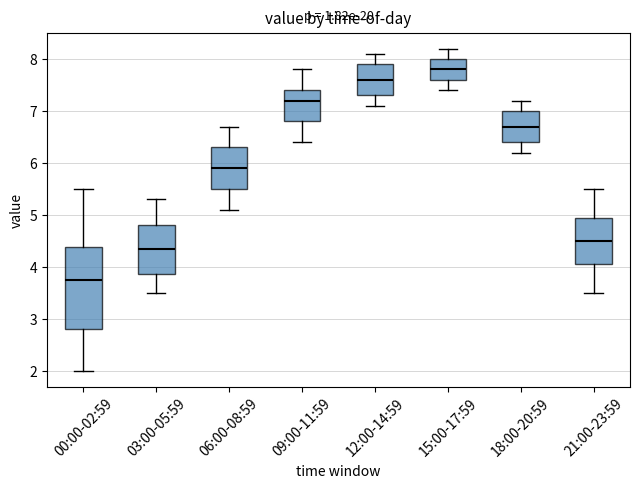

Reading left to right, read every box against the y-axis: the position of its median line, the range the box covers, and the ends of its whiskers. The values are not printed on the chart, so give them approximately, as read against the axis.

00:00-02:59: median 3.8, box 2.8 to 4.4, whiskers 2.0 to 5.5
03:00-05:59: median 4.4, box 3.9 to 4.8, whiskers 3.5 to 5.3
06:00-08:59: median 5.9, box 5.5 to 6.3, whiskers 5.1 to 6.7
09:00-11:59: median 7.2, box 6.8 to 7.4, whiskers 6.4 to 7.8
12:00-14:59: median 7.6, box 7.3 to 7.9, whiskers 7.1 to 8.1
15:00-17:59: median 7.8, box 7.6 to 8.0, whiskers 7.4 to 8.2
18:00-20:59: median 6.7, box 6.4 to 7.0, whiskers 6.2 to 7.2
21:00-23:59: median 4.5, box 4.1 to 5.0, whiskers 3.5 to 5.5